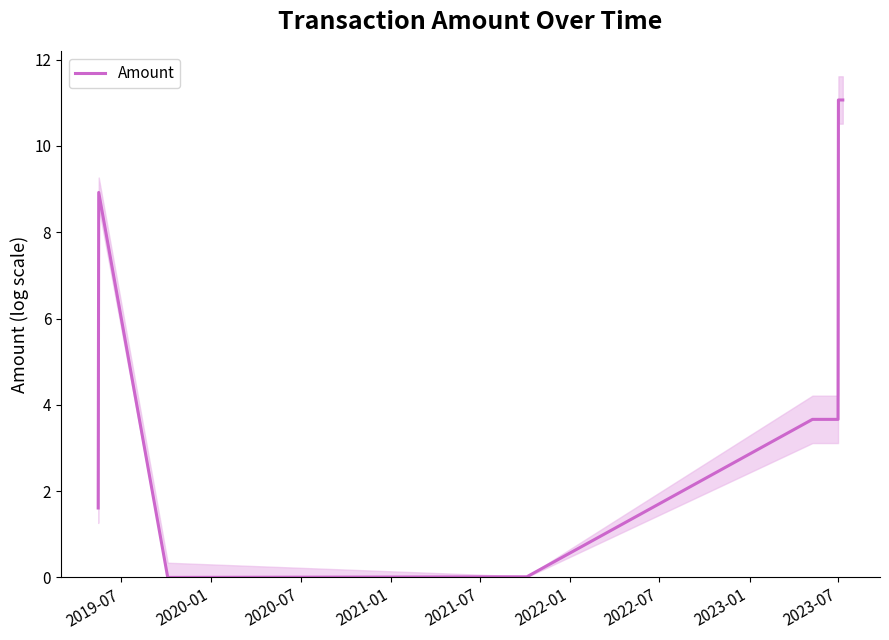

Reading left to right, list all the values displayed in this chart.

1.6	8.9	0.0	0.0	3.7	3.7	11.1	11.1